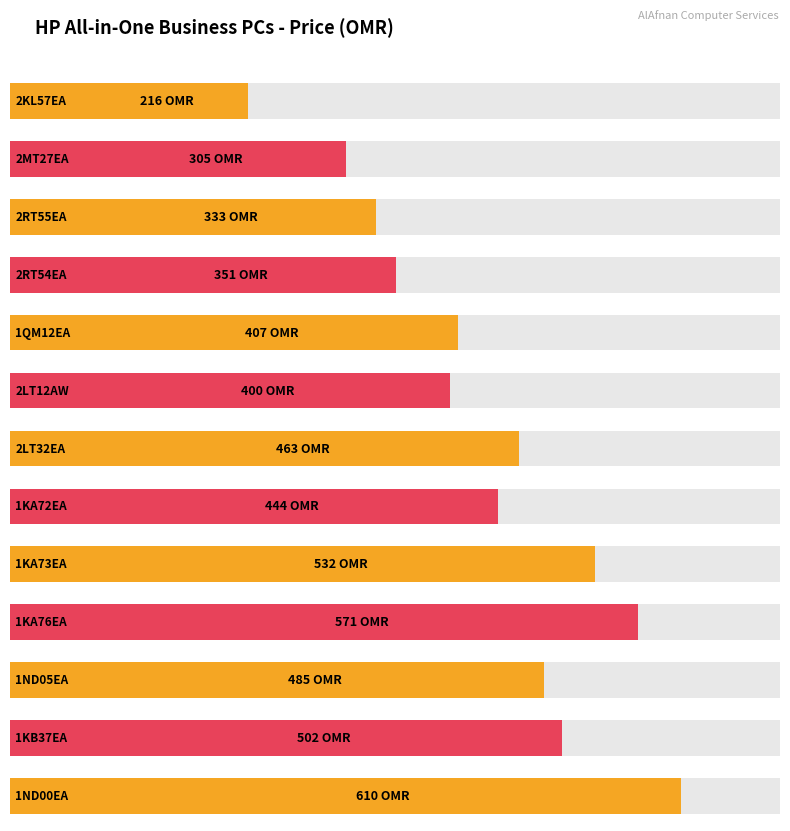

What is the minimum value shown in the chart?

216